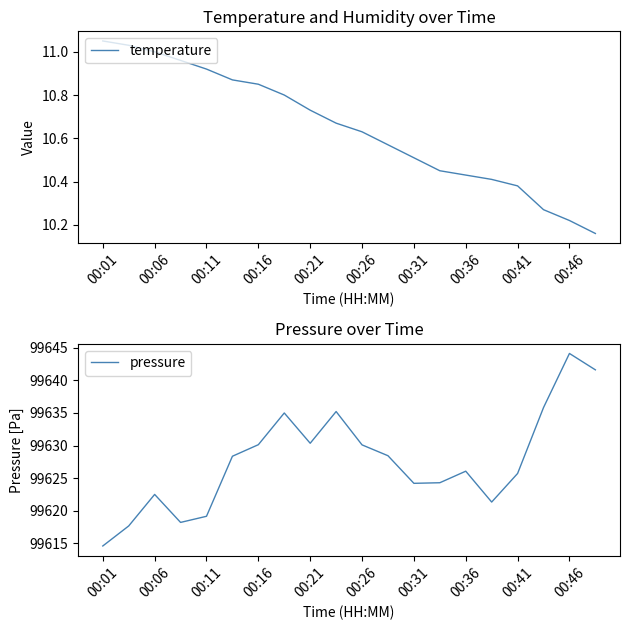

True or false: temperature and pressure cross at least once.

False